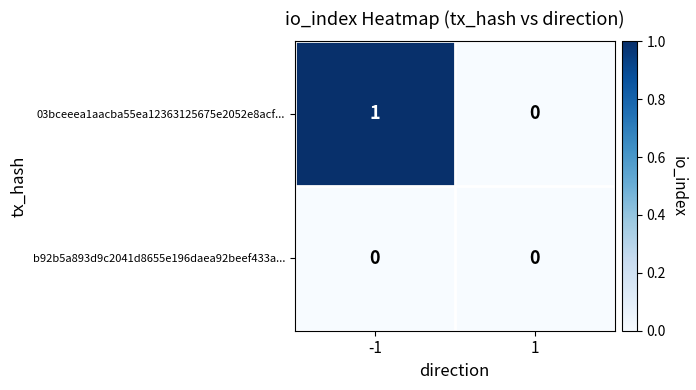

List the series in order of their peak value, lowest first.

b92b5a893d9c2041d8655e196daea92beef433a..., 03bceeea1aacba55ea12363125675e2052e8acf...